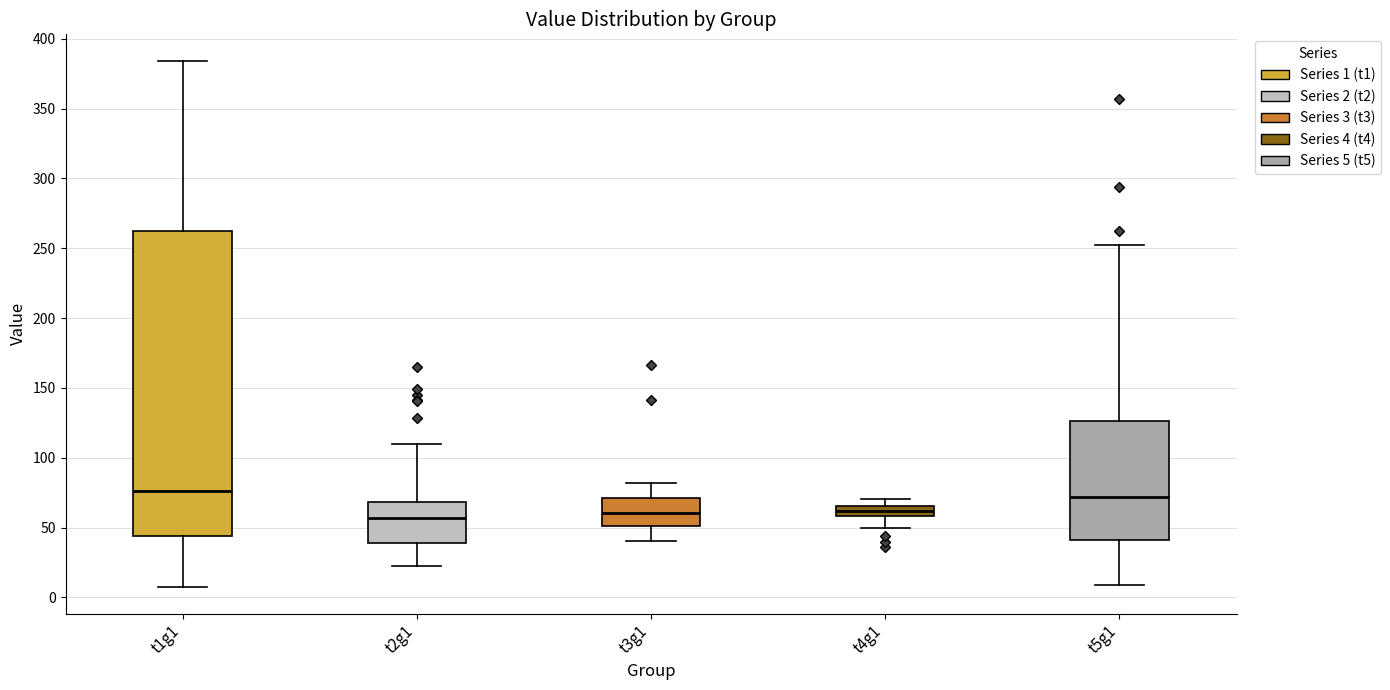

Comparing the boxes themselves (not the whiskers), which one is the tallest?

t1g1